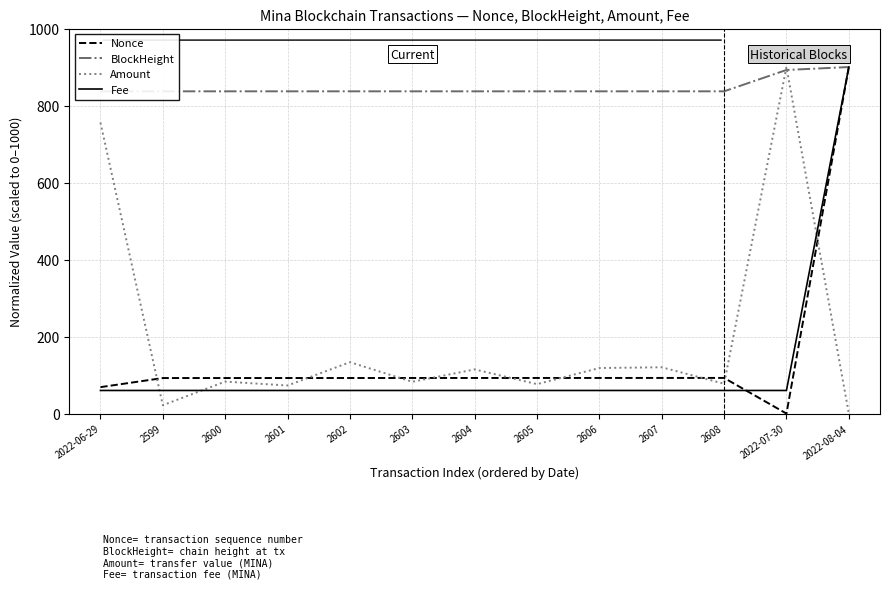

True or false: Amount has a value of 82.5 at 2603.

True